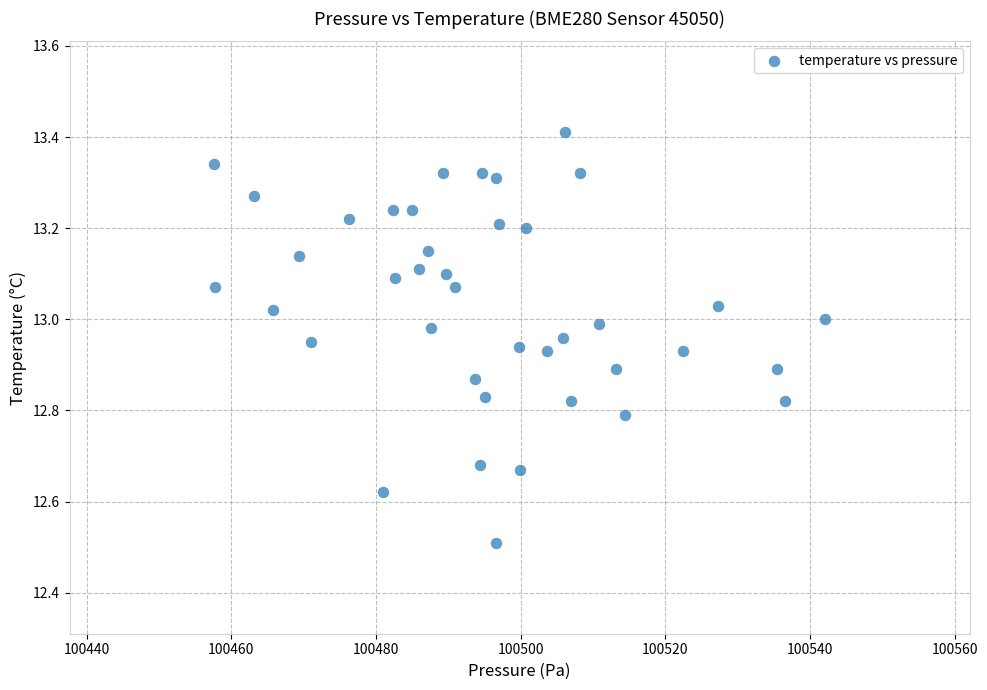

What is the range of Y values (max minus min)?

0.9